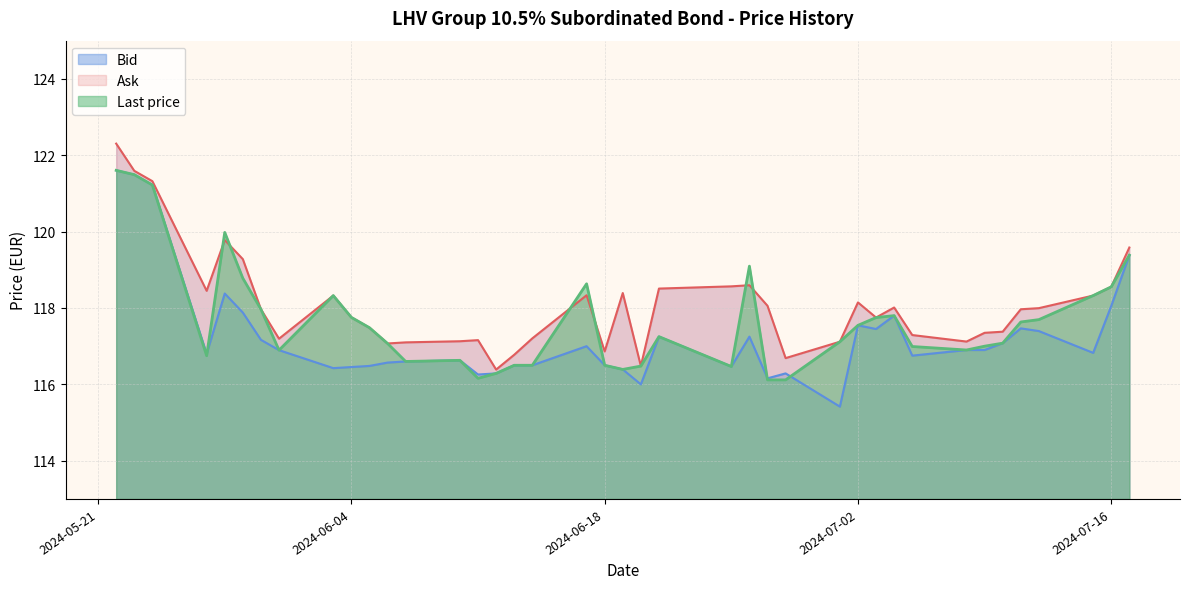

What is the highest value of the Ask series?

122.3